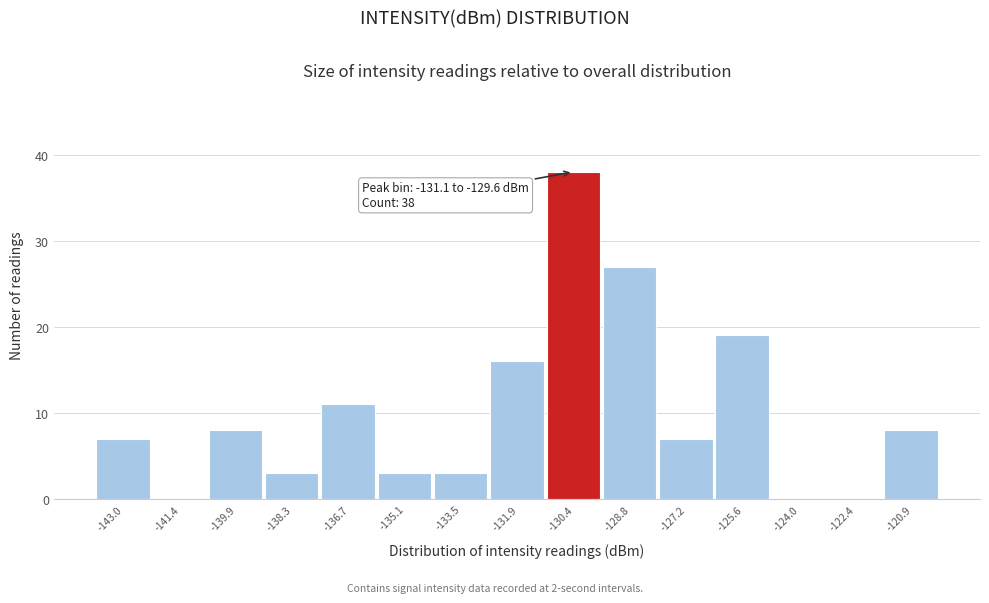

Over which range of the x-axis is the bar tallest?

-131.2 to -129.6